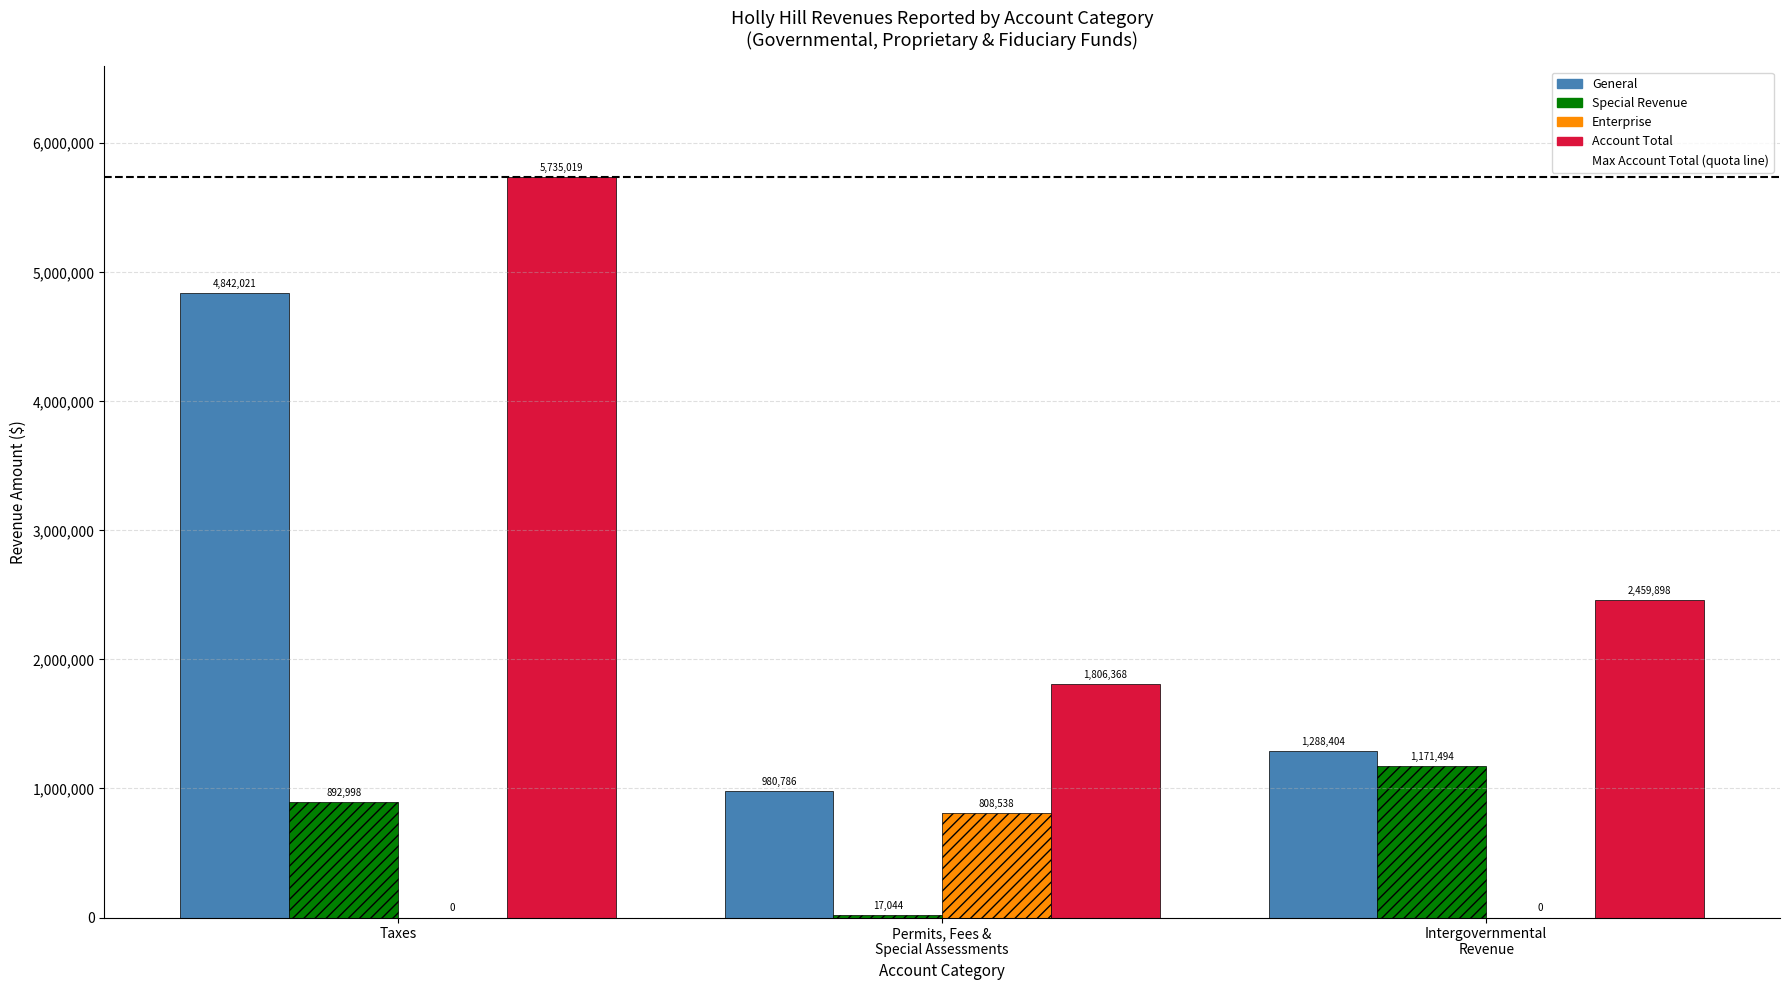

Which series has the widest spread of values?

Account Total